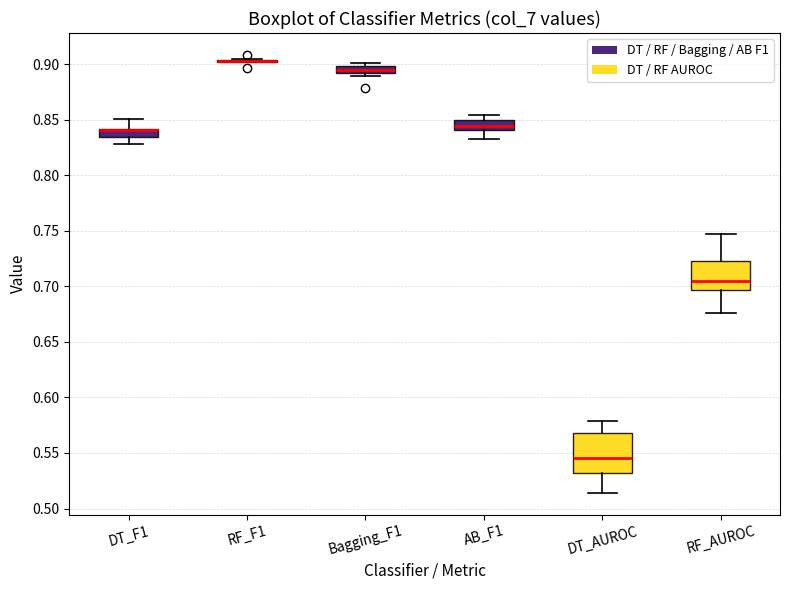

Where is the lower edge of the box for Bagging_F1 on the y-axis? The values are not printed on the chart, so give them approximately, as read against the axis.

0.890